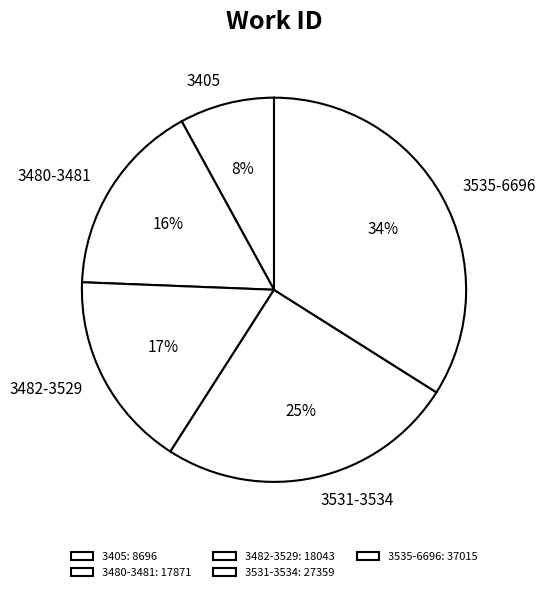

Is it true that 3531-3534 is 25% of the pie?

True